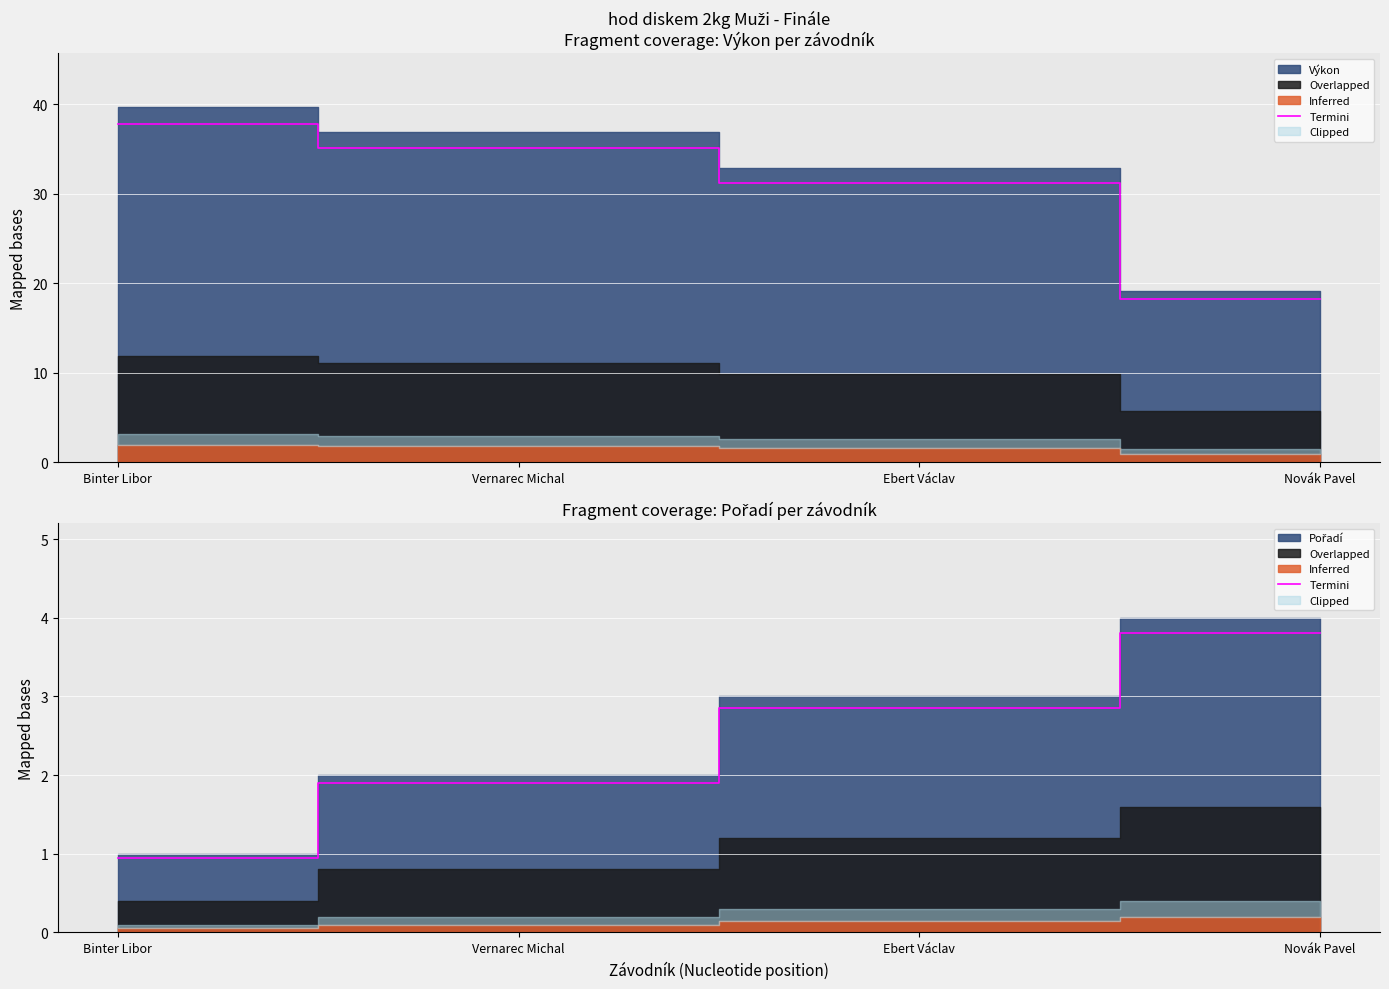

Rank the categories by value from lowest to highest.

Binter Libor, Vernarec Michal, Ebert Václav, Novák Pavel